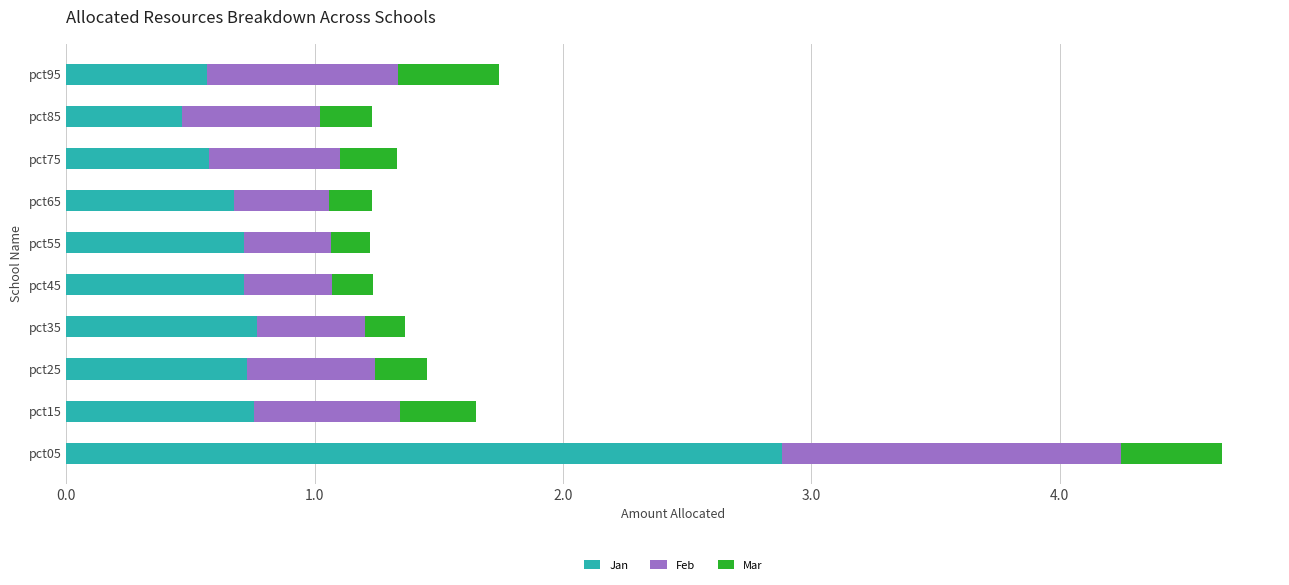

What is the sum of the Jan values at pct05 and pct75?

3.5